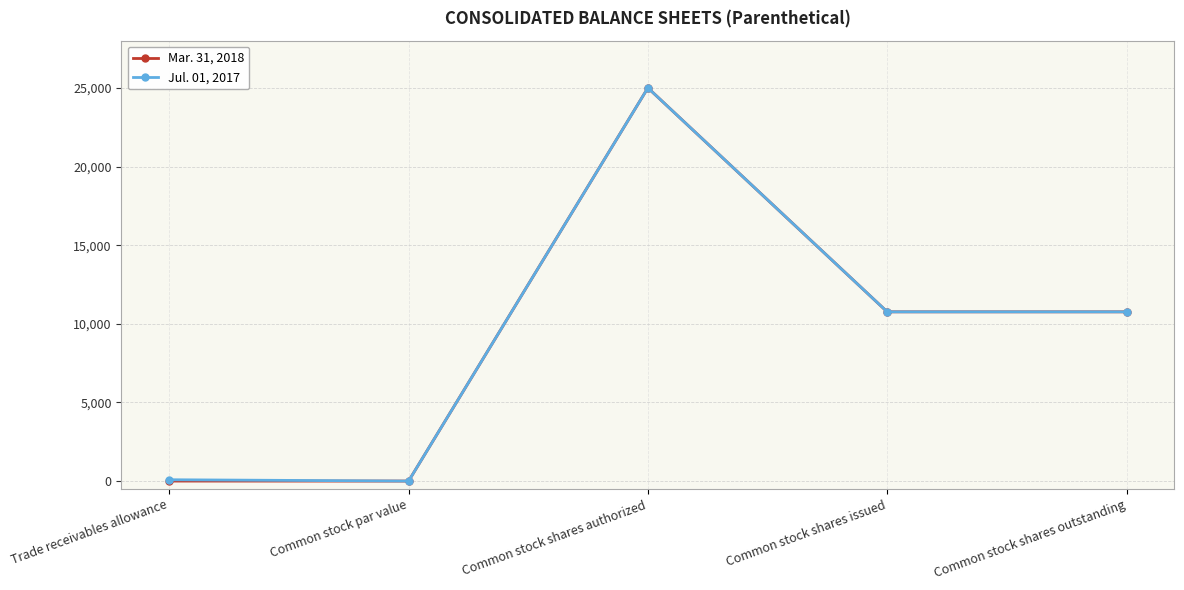

What is the difference between the Mar. 31, 2018 values at Common stock shares issued and Trade receivables allowance?

10760